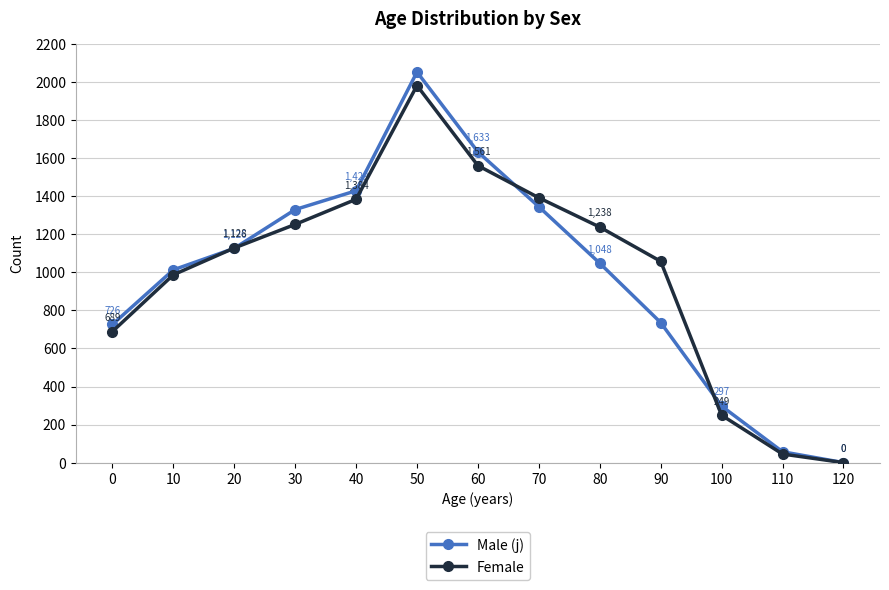

Reading right to left, extract all data points from this chart.

Male (j): 0	57	297	736	1048	1345	1633	2053	1429	1330	1126	1013	726
Female: 0	45	249	1058	1238	1392	1561	1982	1384	1252	1128	987	689